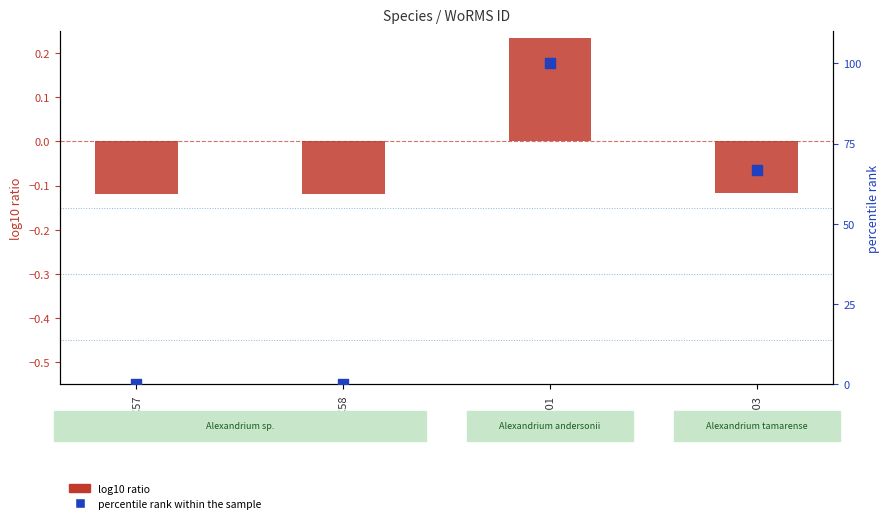

Which series contains the lowest Y value?

log10 ratio